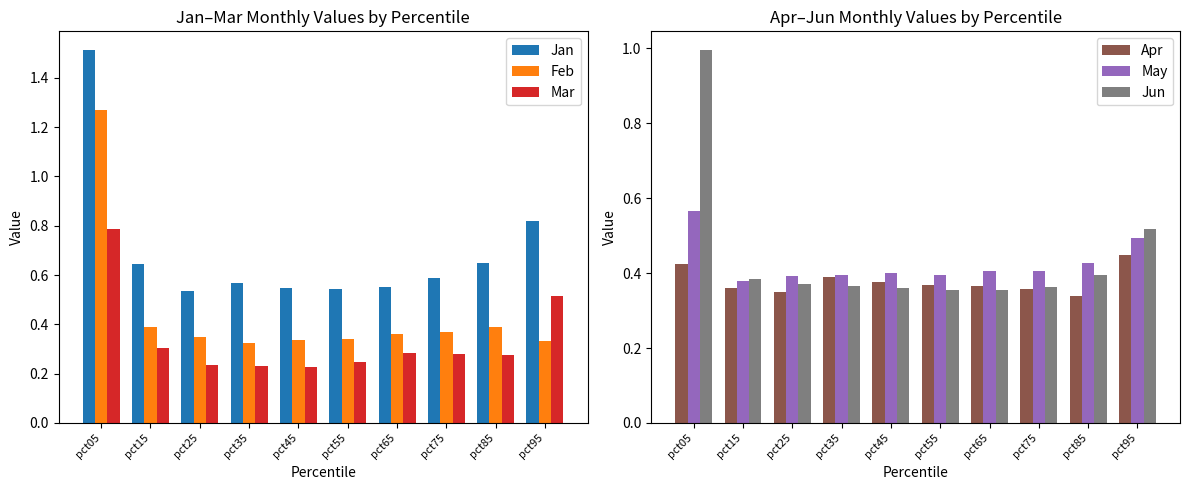

Does the chart contain any negative values?

No